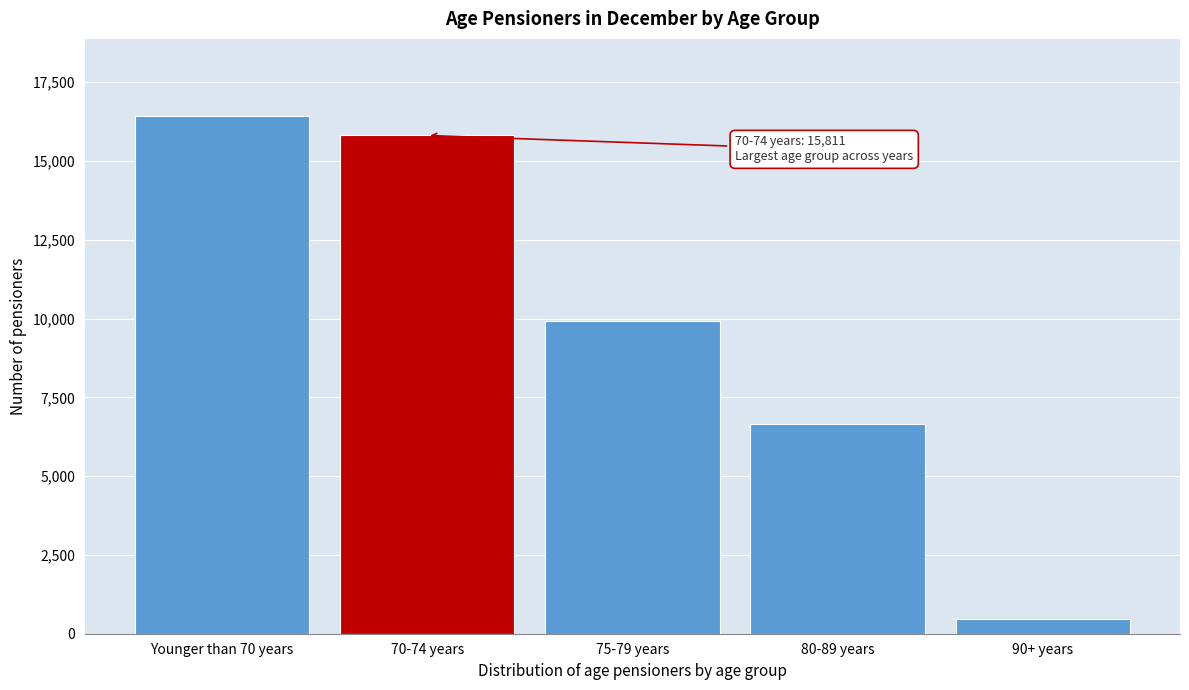

Reading left to right, extract all data points from this chart.

16413	15811	9927	6641	464